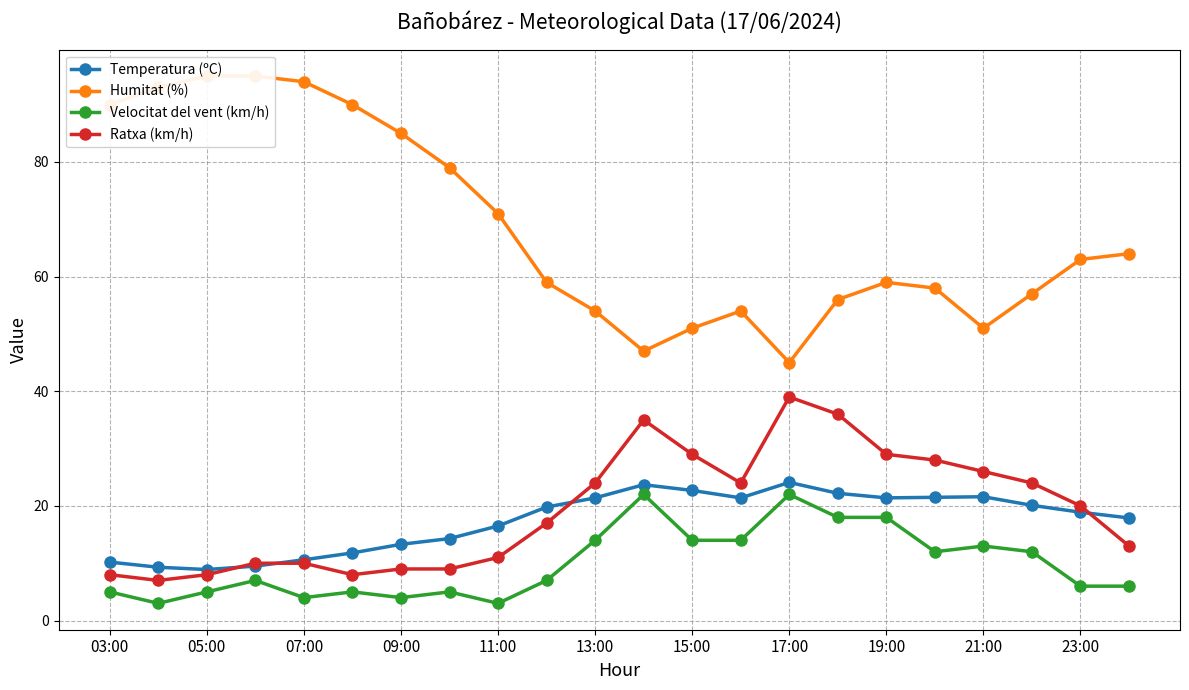

How many interior local peaks does the Ratxa (km/h) series have?

2